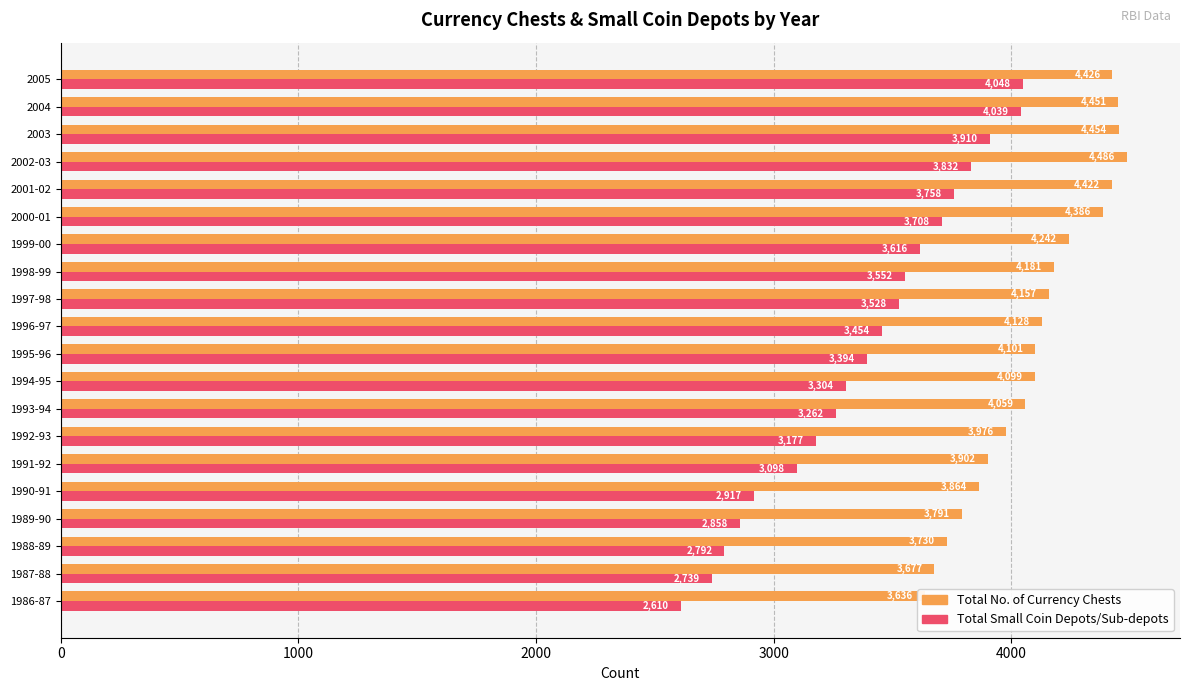

List the series in order of their overall mean, highest first.

Total No. of Currency Chests, Total Small Coin Depots/Sub-depots